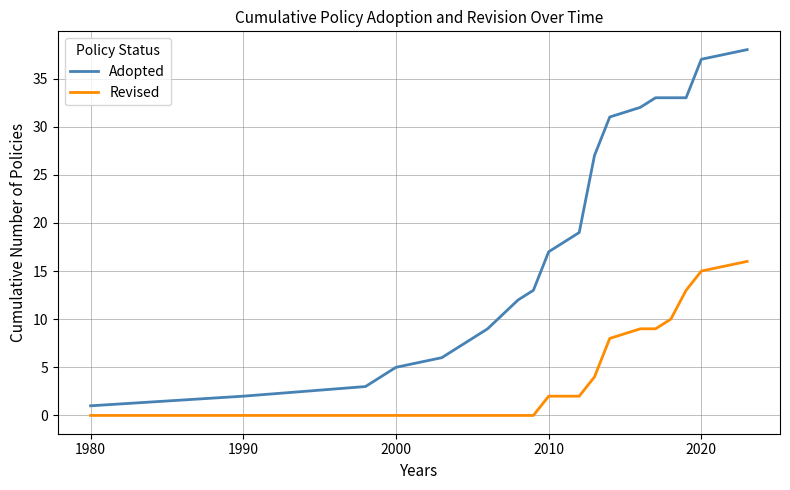

What is the maximum value for Adopted?

38